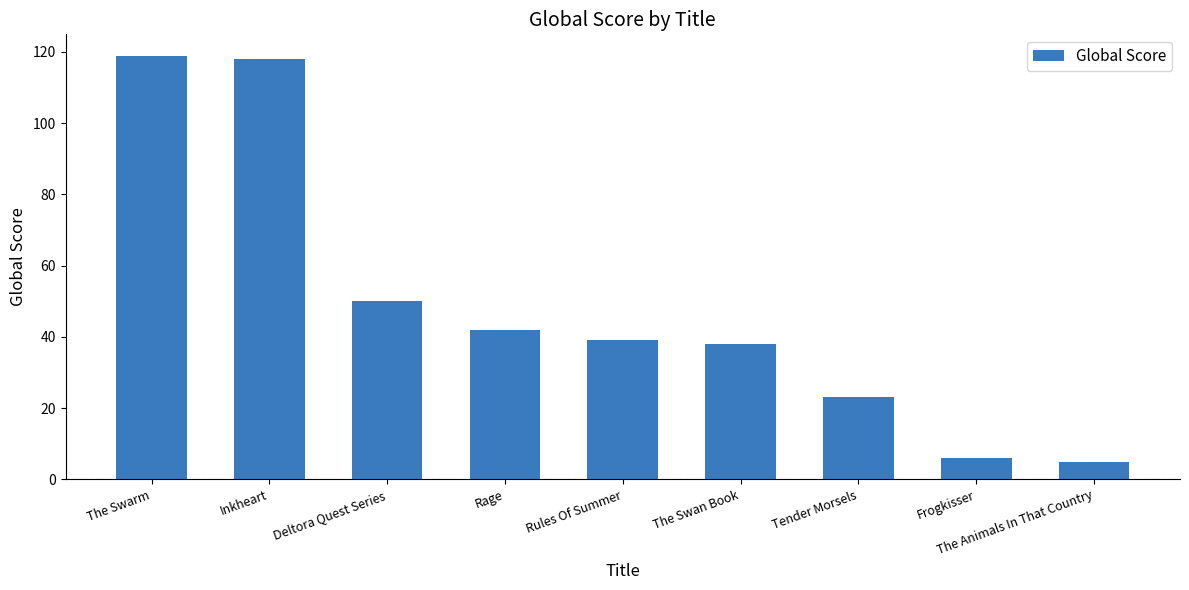

Reading right to left, what are all the values shown in this chart?

The Animals In That Country=5	Frogkisser=6	Tender Morsels=23	The Swan Book=38	Rules Of Summer=39	Rage=42	Deltora Quest Series=50	Inkheart=118	The Swarm=119